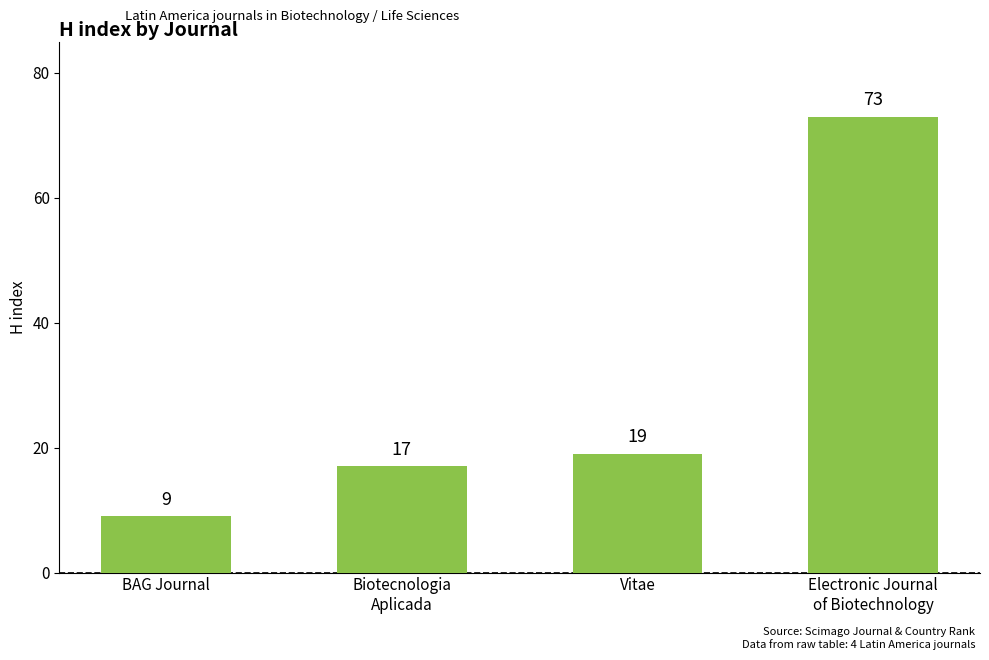

How many bars are there in total?

4